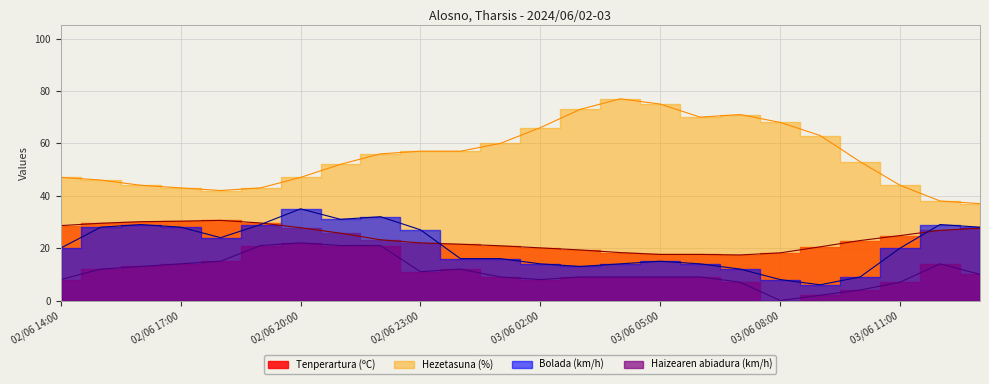

The value of Tenperartura (ºC) at 02/06 15:00 is 7.5. True or false?

False